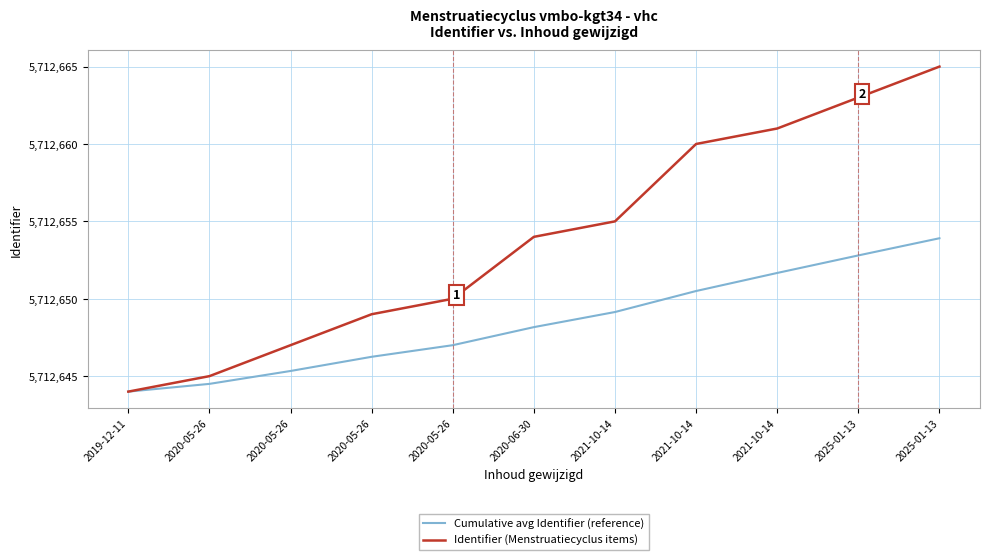

How many values in the Identifier (Menstruatiecyclus items) series are below 5712654?

5